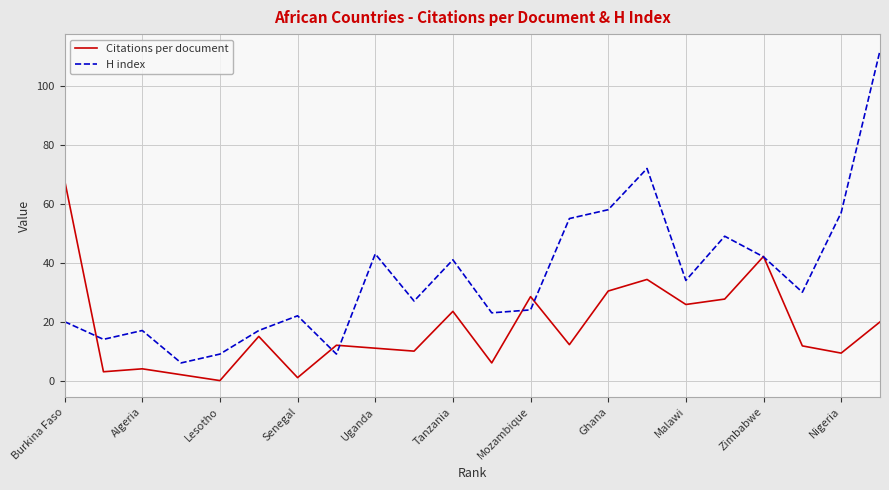

What position from the left is Nigeria?

21